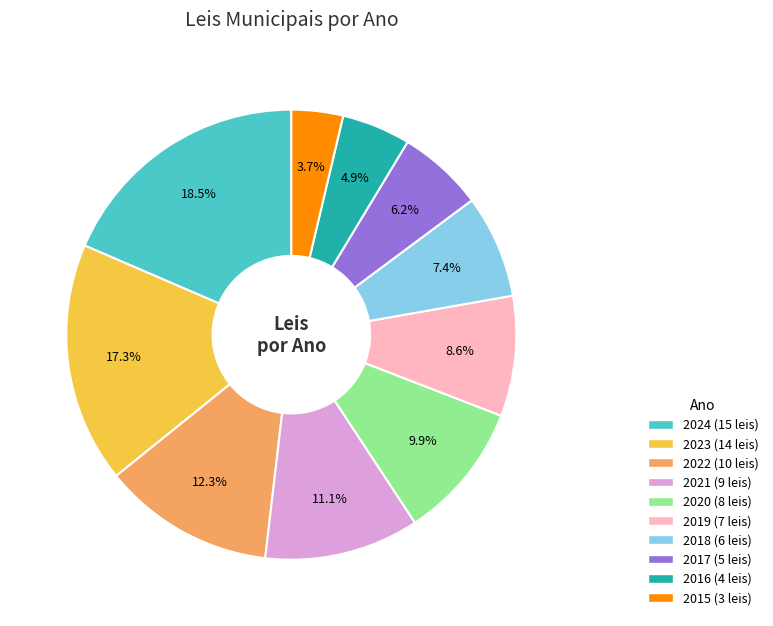

Approximately how many times larger is the value at 2015 compared to 2017?

0.6